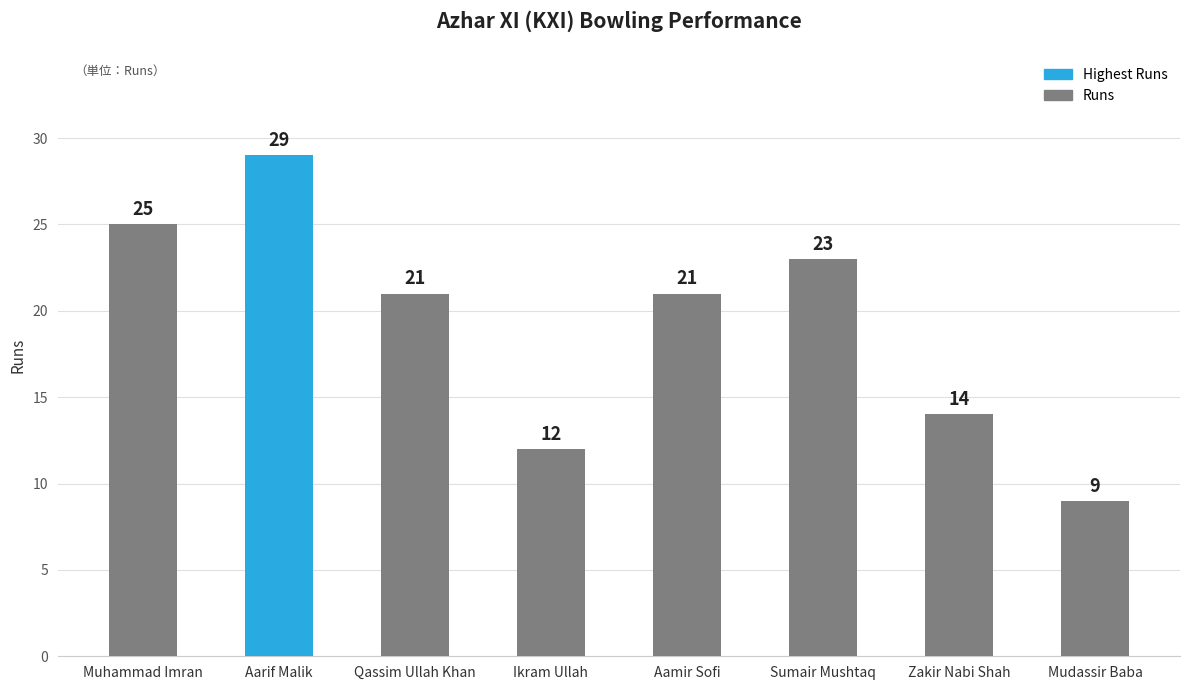

What is the approximate value at Aarif Malik, to the nearest 10?

30